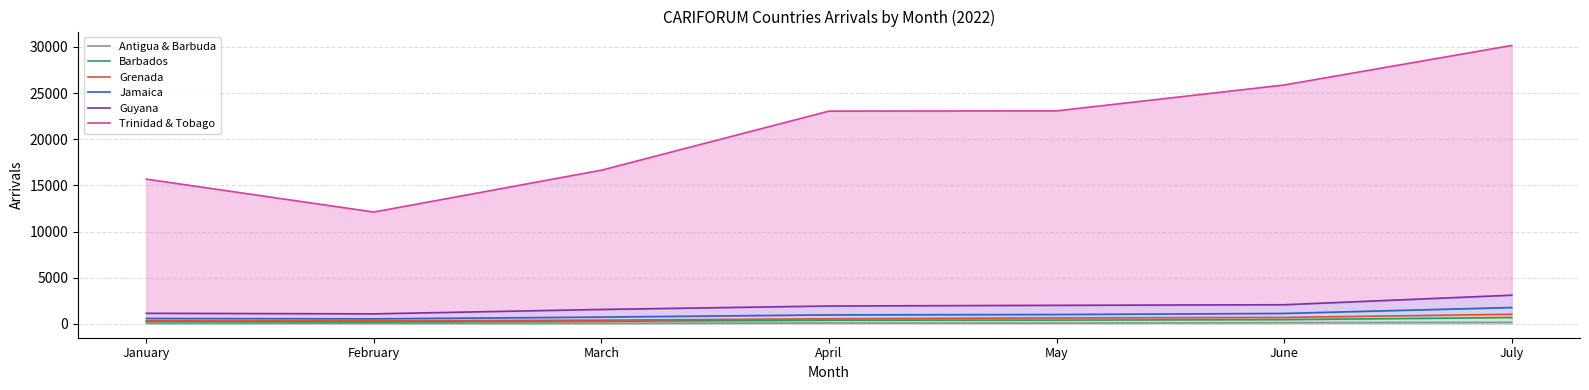

True or false: Antigua & Barbuda and Barbados cross at least once.

False